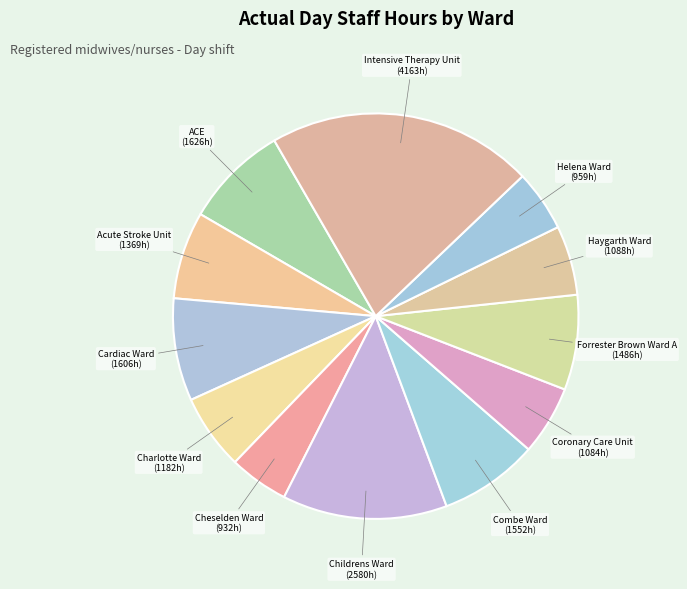

How many slices are in this pie chart?

12